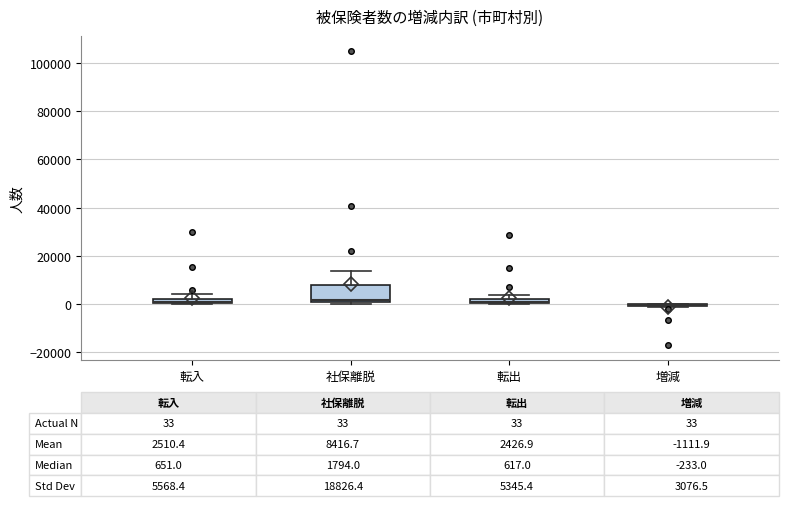

Which box is the tallest, from its lower edge to its upper edge?

社保離脱